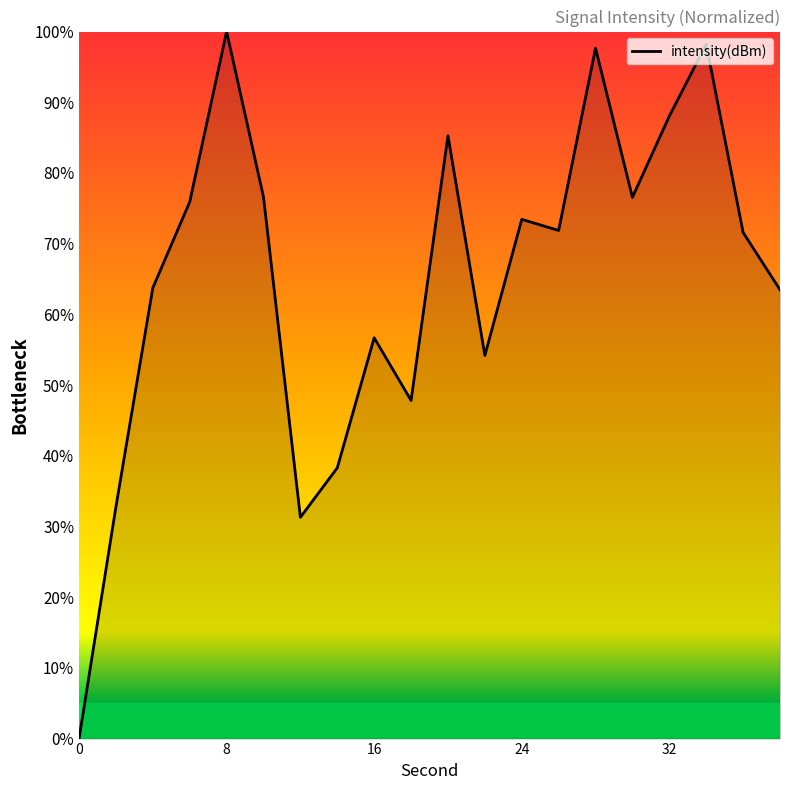

How many interior local peaks (higher than both neighbors) does the data have?

6